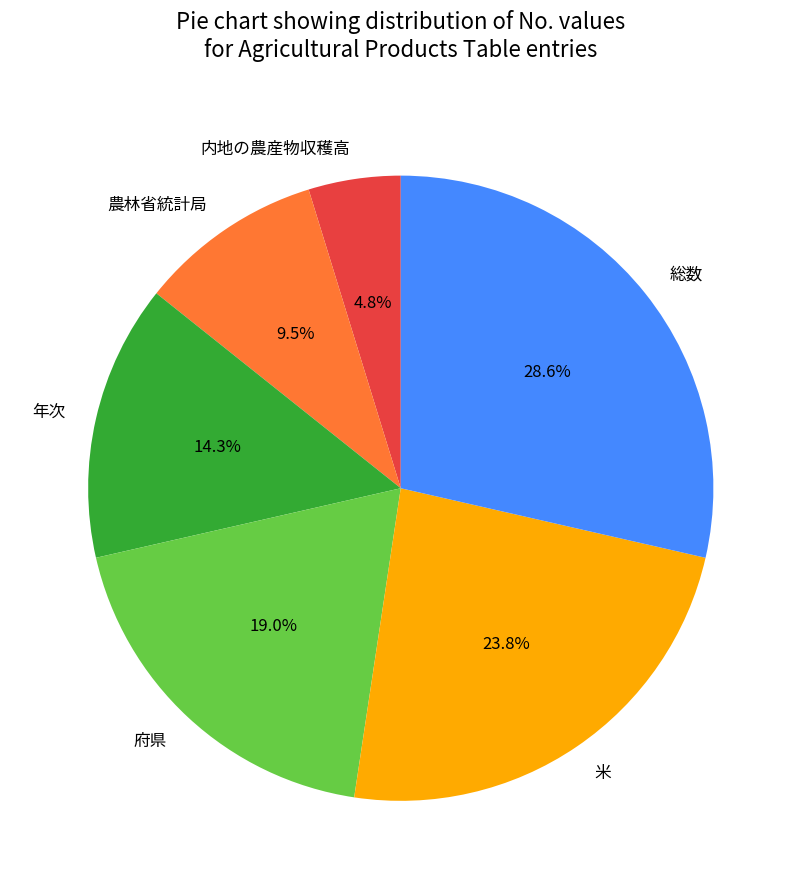

To the nearest percent, what is the average slice percentage?

17%